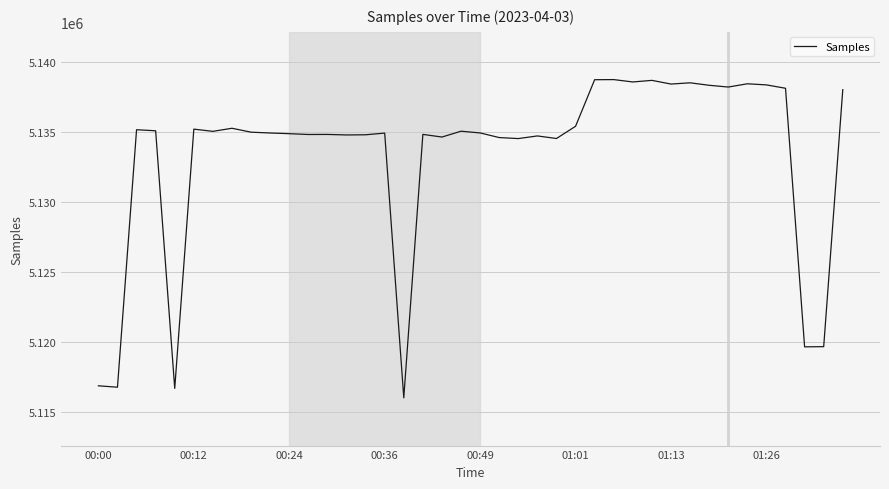

What is the greatest value displayed?

5138764